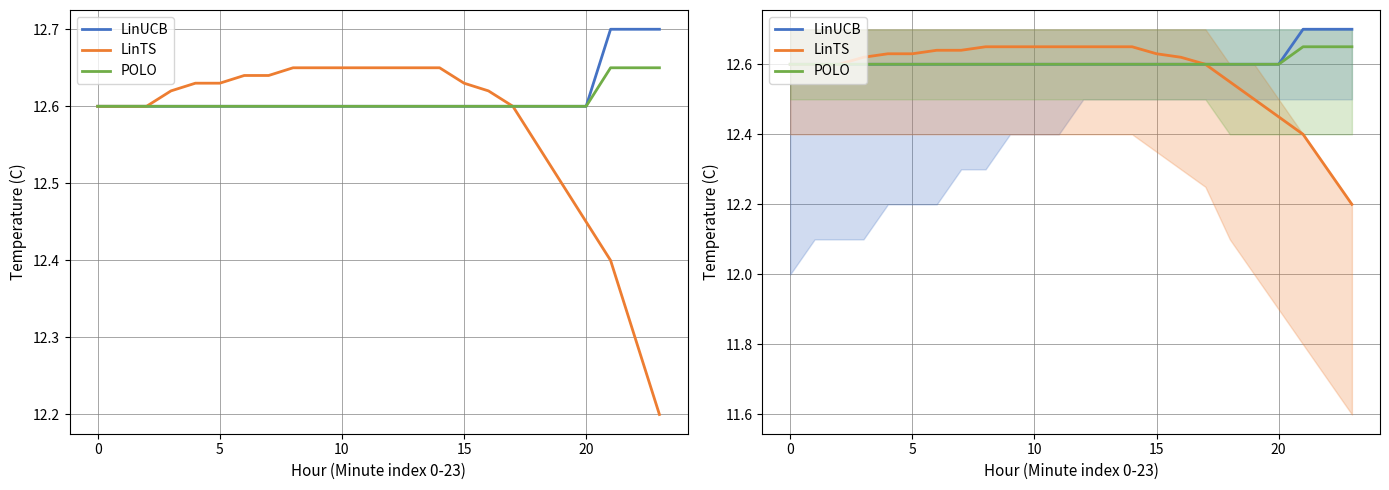

Reading left to right, list all the values displayed in this chart.

LinUCB: 12.6	12.6	12.6	12.6	12.6	12.6	12.6	12.6	12.6	12.6	12.6	12.6	12.6	12.6	12.6	12.6	12.6	12.6	12.6	12.6	12.6	12.7	12.7	12.7
LinTS: 12.6	12.6	12.6	12.6	12.6	12.6	12.6	12.6	12.7	12.7	12.7	12.7	12.7	12.7	12.7	12.6	12.6	12.6	12.6	12.5	12.4	12.4	12.3	12.2
POLO: 12.6	12.6	12.6	12.6	12.6	12.6	12.6	12.6	12.6	12.6	12.6	12.6	12.6	12.6	12.6	12.6	12.6	12.6	12.6	12.6	12.6	12.7	12.7	12.7